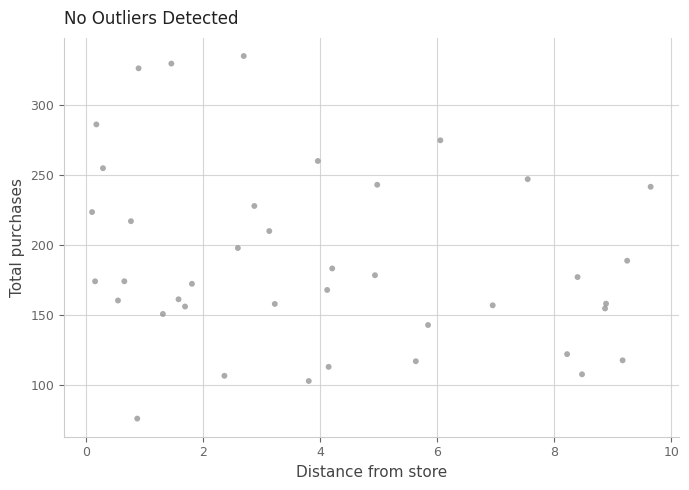

What is the range of Y values (max minus min)?

259.7